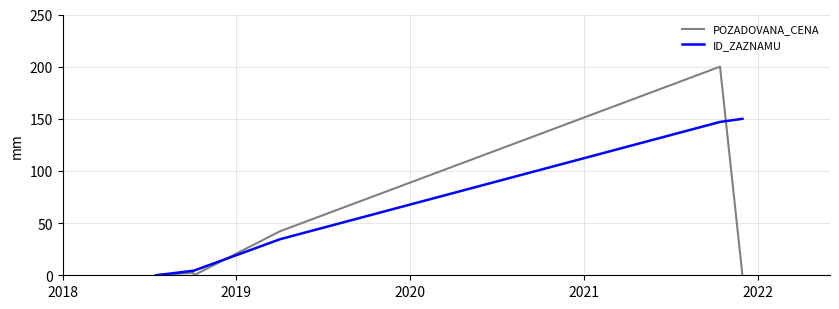

List the series in order of their peak value, lowest first.

ID_ZAZNAMU, POZADOVANA_CENA